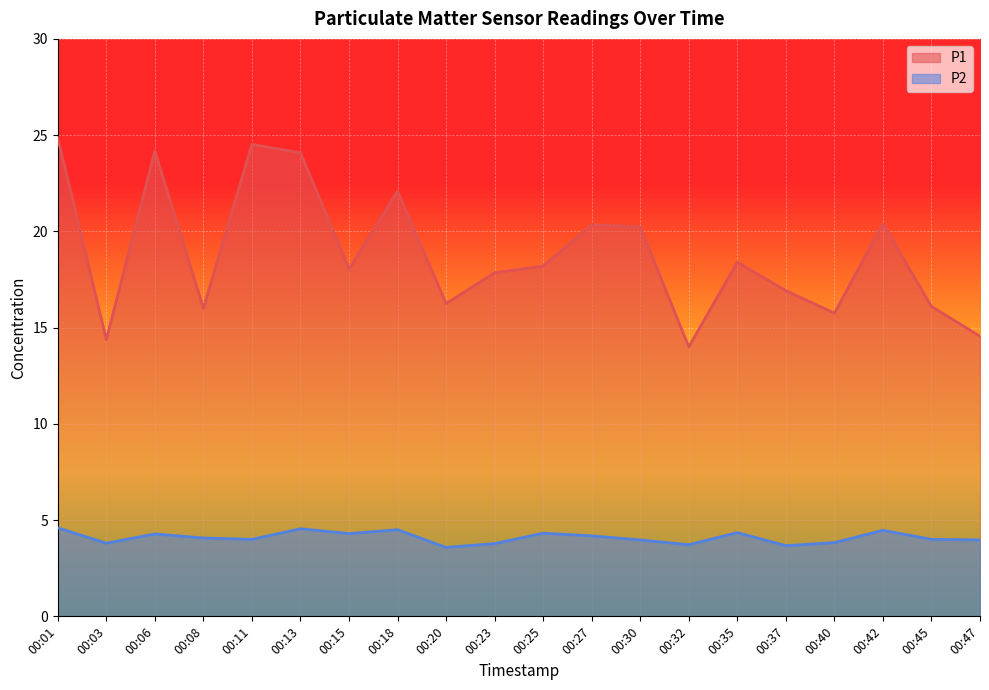

True or false: P2 and P1 intersect in this chart.

False